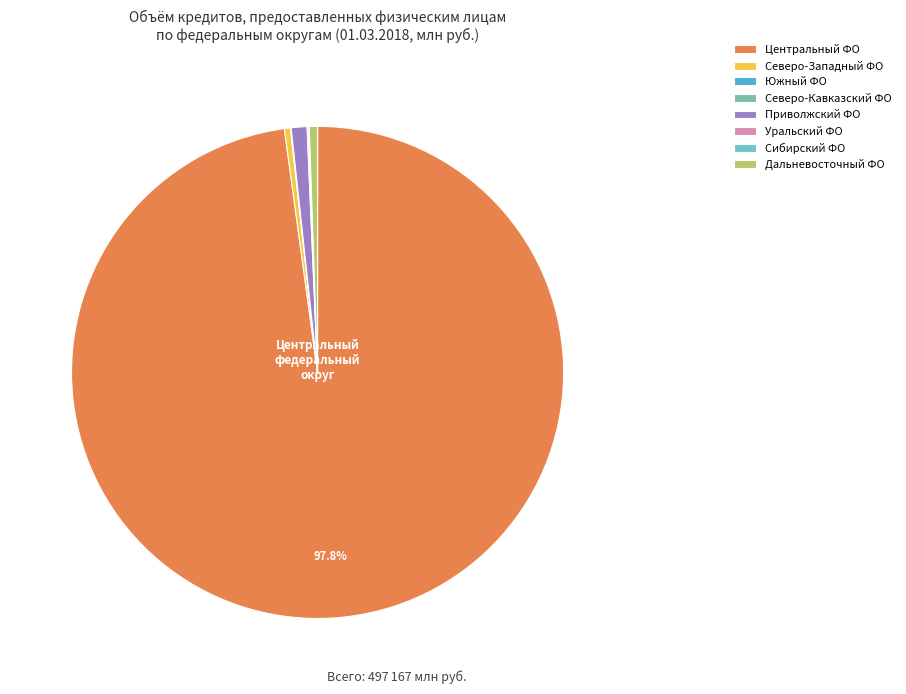

Count the number of slices in the pie.

8